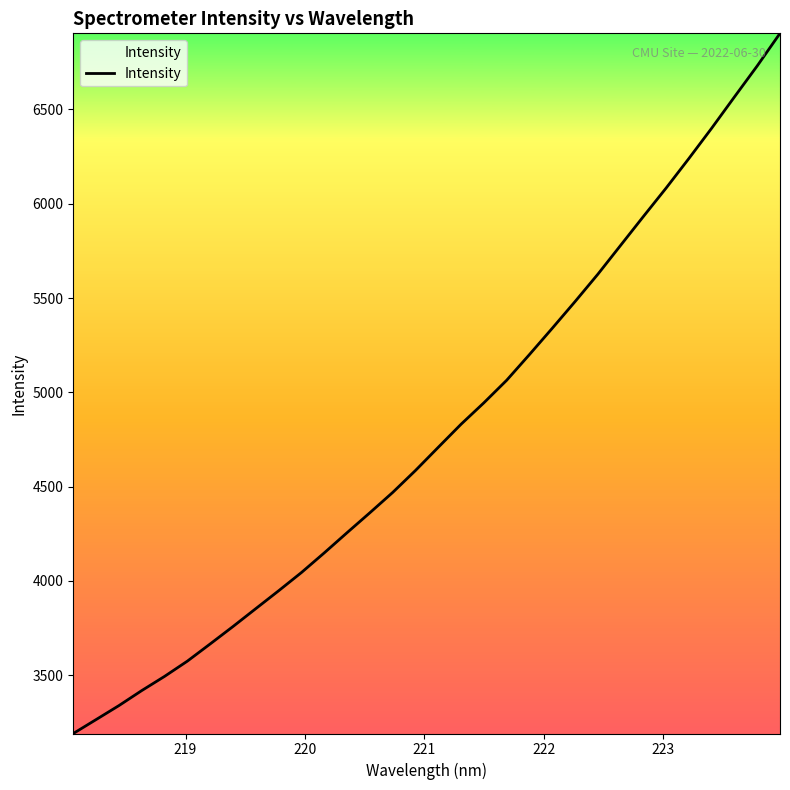

What is the maximum value shown in the chart?

6904.0